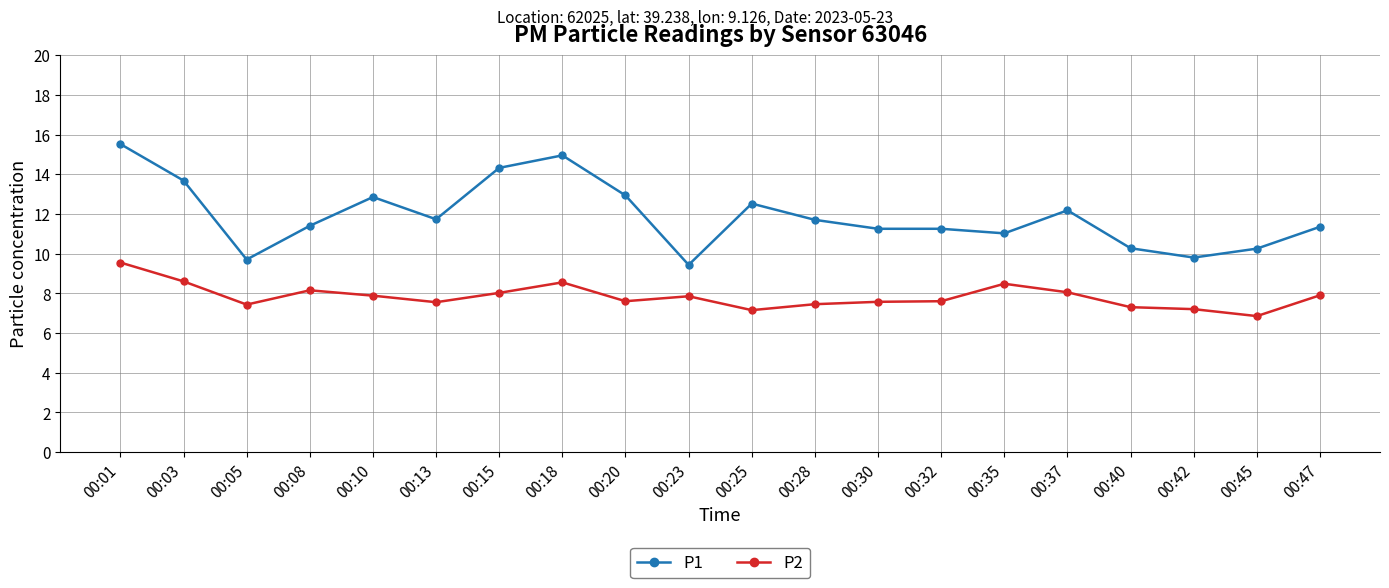

Between 00:13 and 00:25, which series saw the biggest shift?

P1